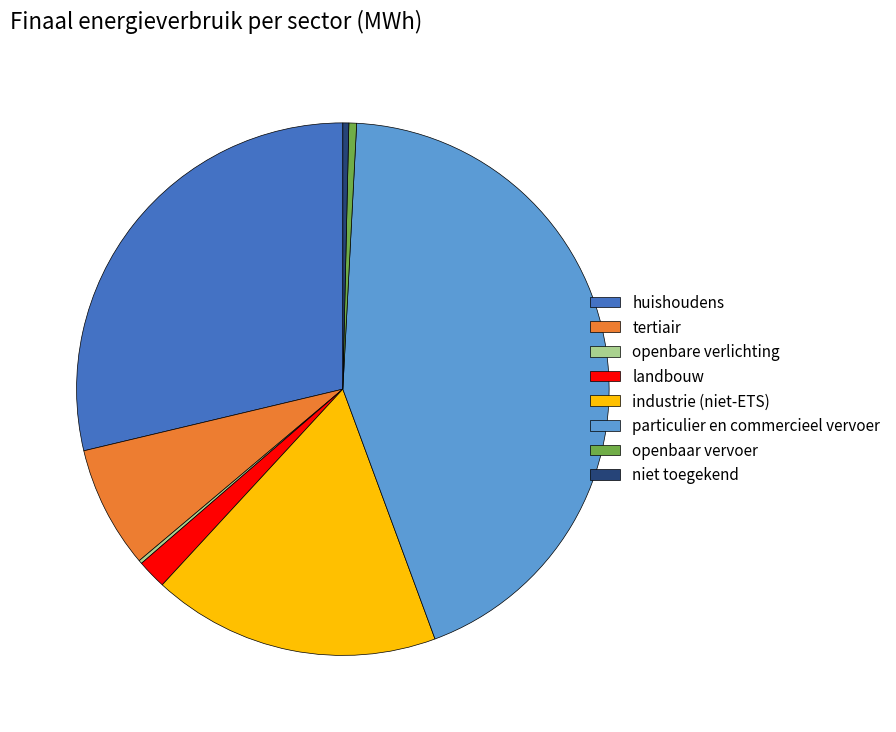

The particulier en commercieel vervoer slice represents 50% of the pie. True or false?

False